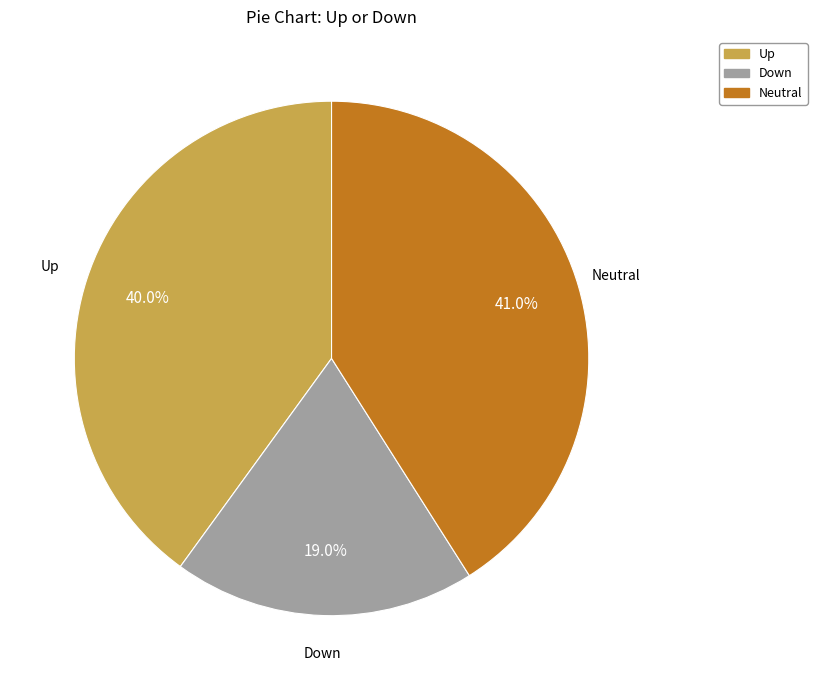

Is there a majority slice in this chart?

No